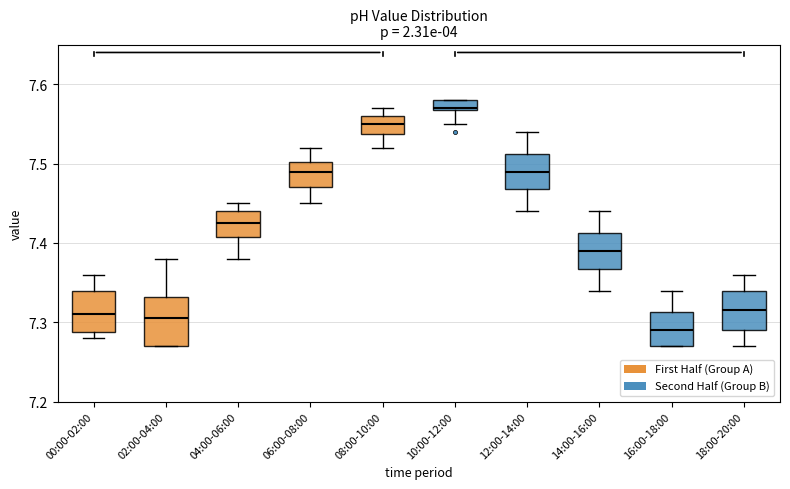

Which box's median line is the lowest?

16:00-18:00